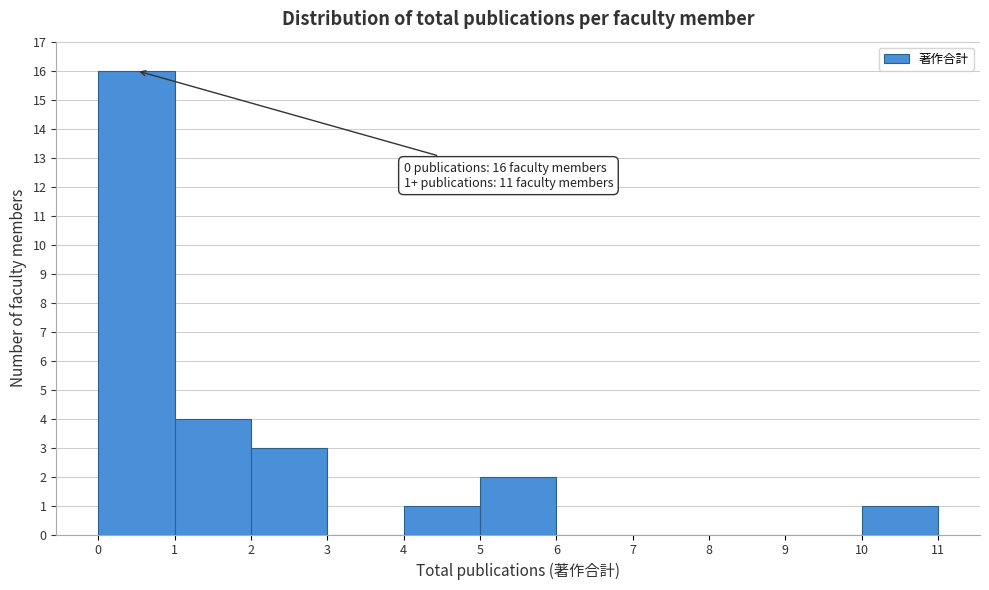

Over which range of the x-axis is the bar tallest?

0 to 1